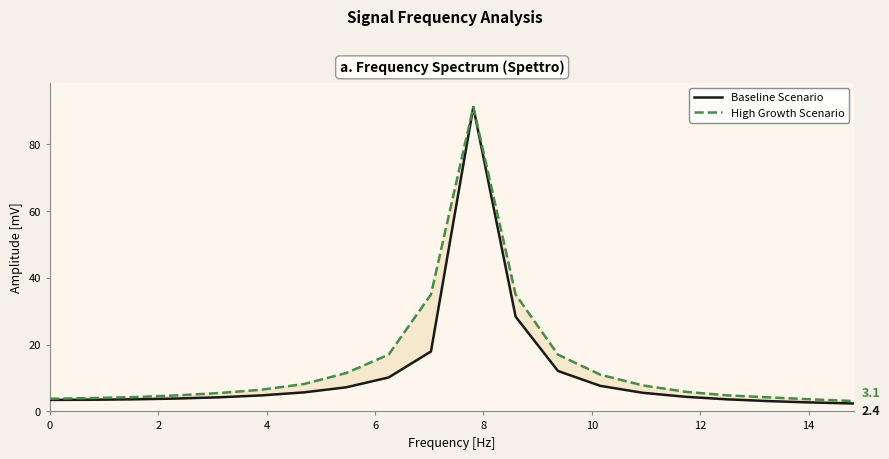

Is the value of High Growth Scenario at 10 greater than the value of Baseline Scenario at 12?

Yes